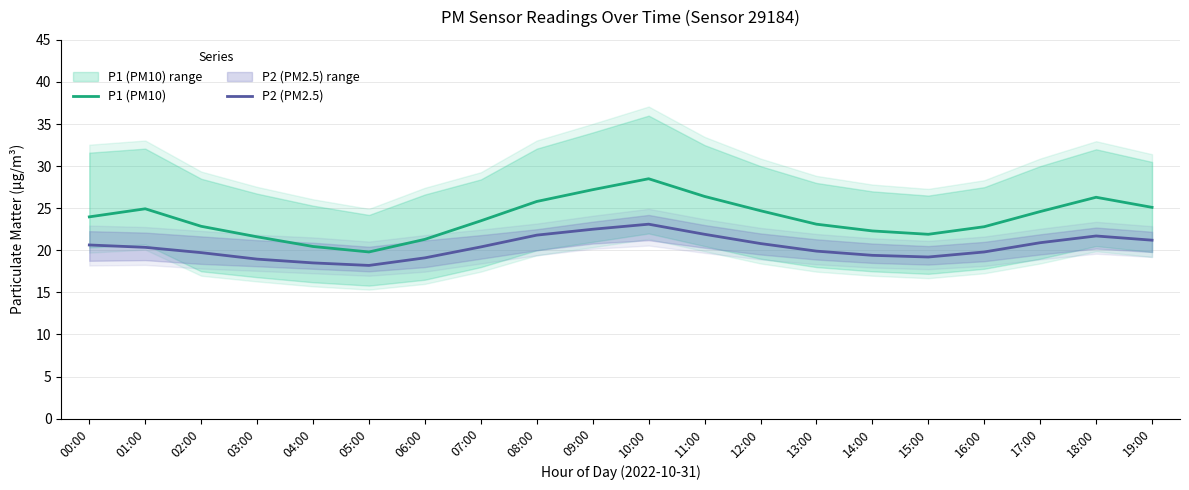

Between 02:00 and 19:00, which is larger?

19:00